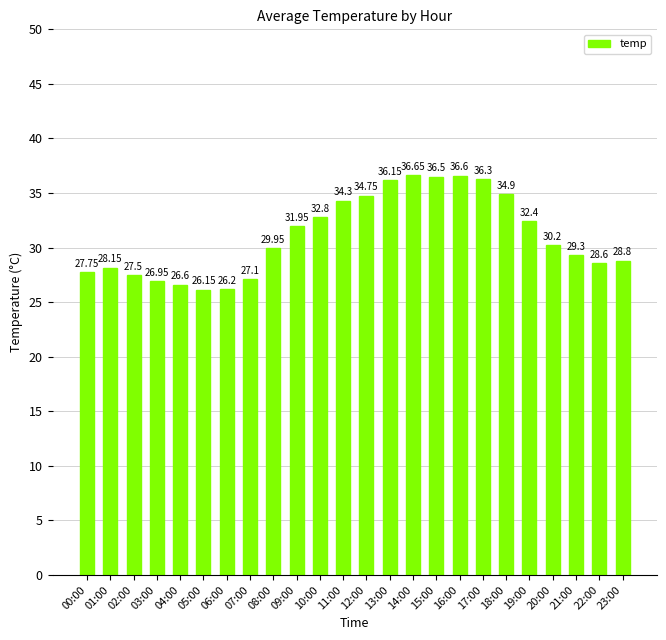

True or false: the data shows 27.5 at 02:00.

True